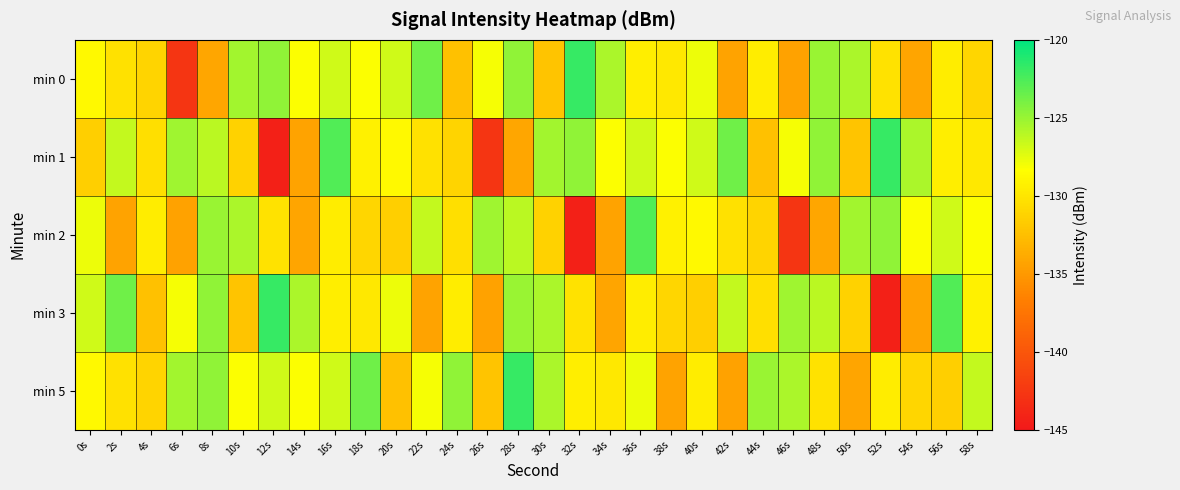

What is the difference between the highest and lowest values at 6s?

17.5